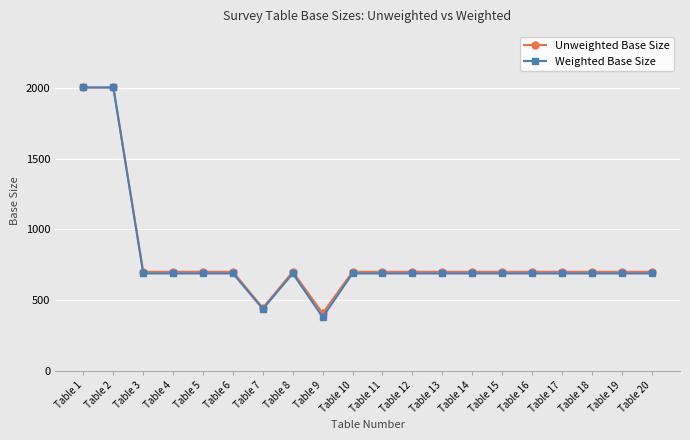

What is the sum of the Unweighted Base Size values at Table 2 and Table 3?

2703